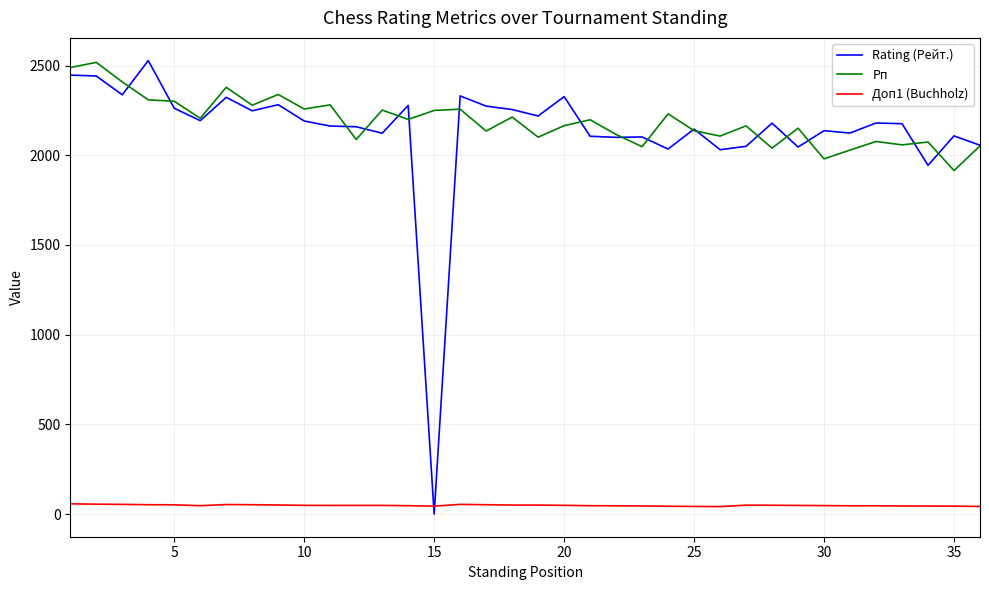

What is the highest value of the Rating (Рейт.) series?

2528.0